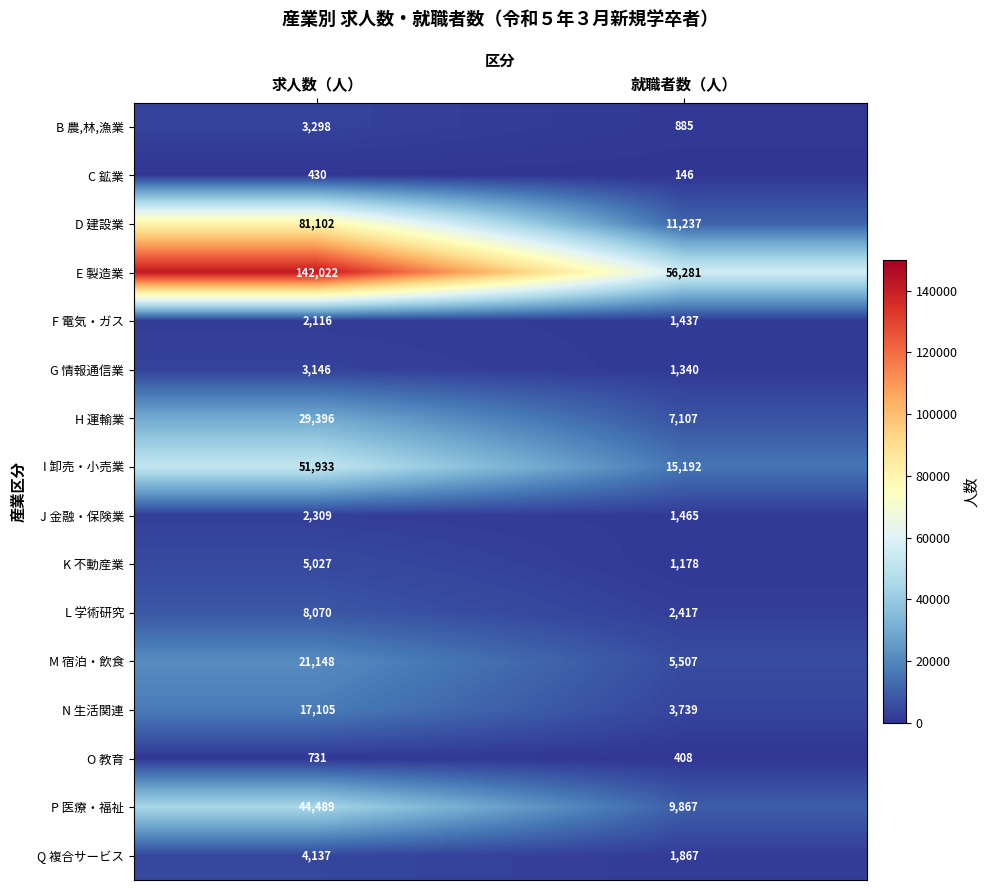

Which series has the largest total across all categories?

E 製造業